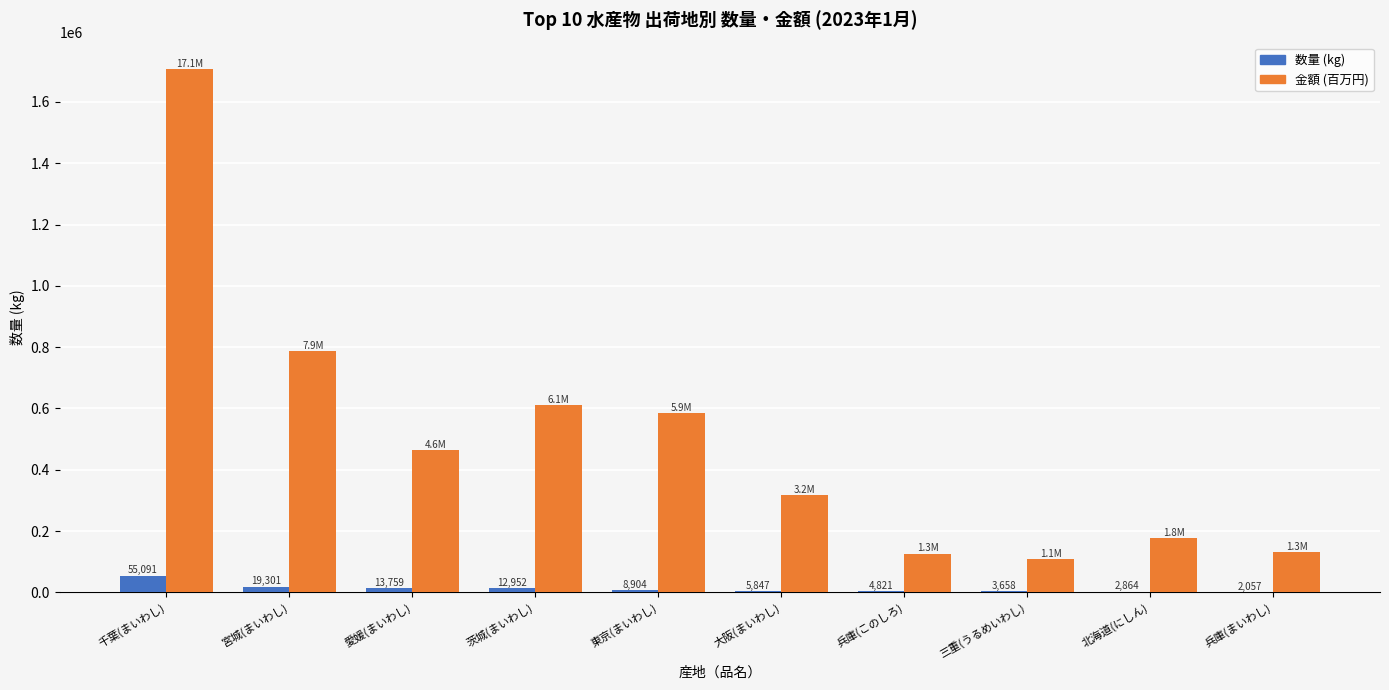

At which category is the sum across all series the highest?

千葉(まいわし)